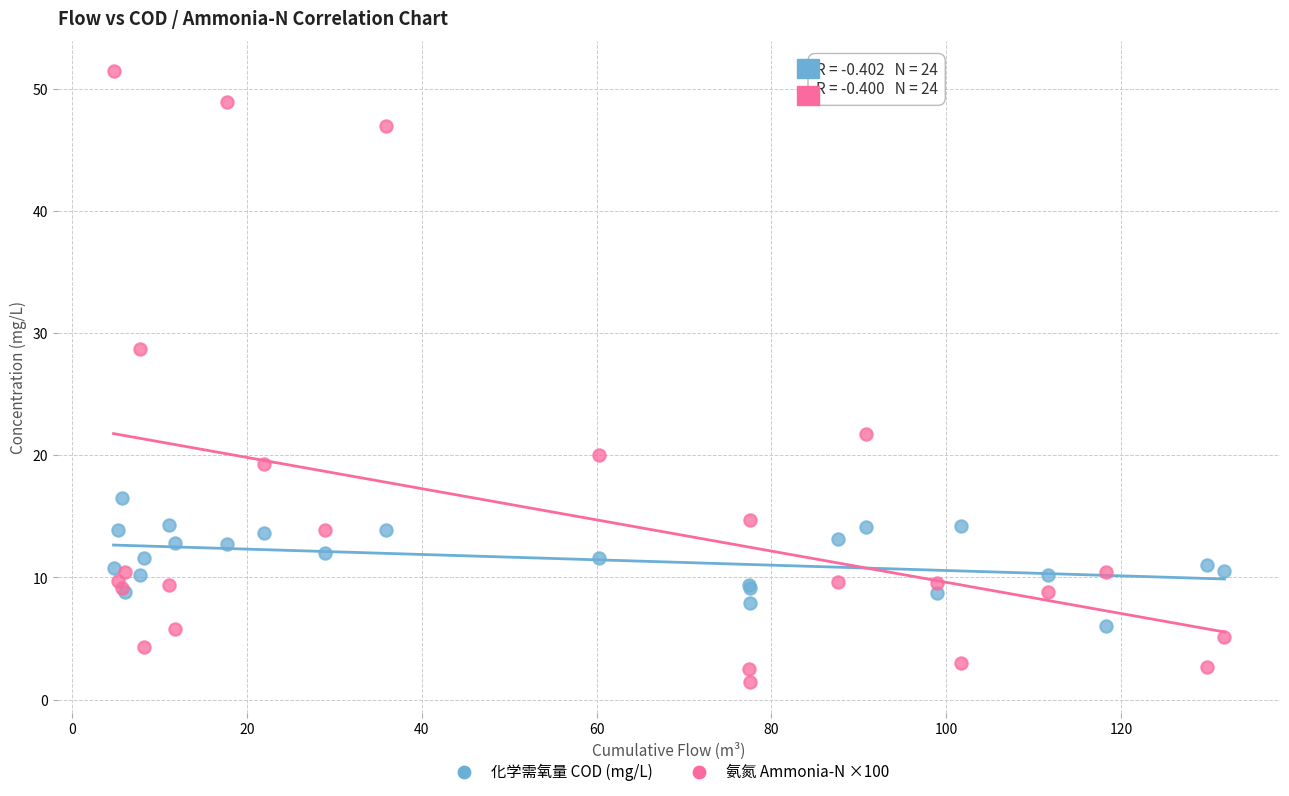

Across all series, what Y value is closest to 26?

28.7